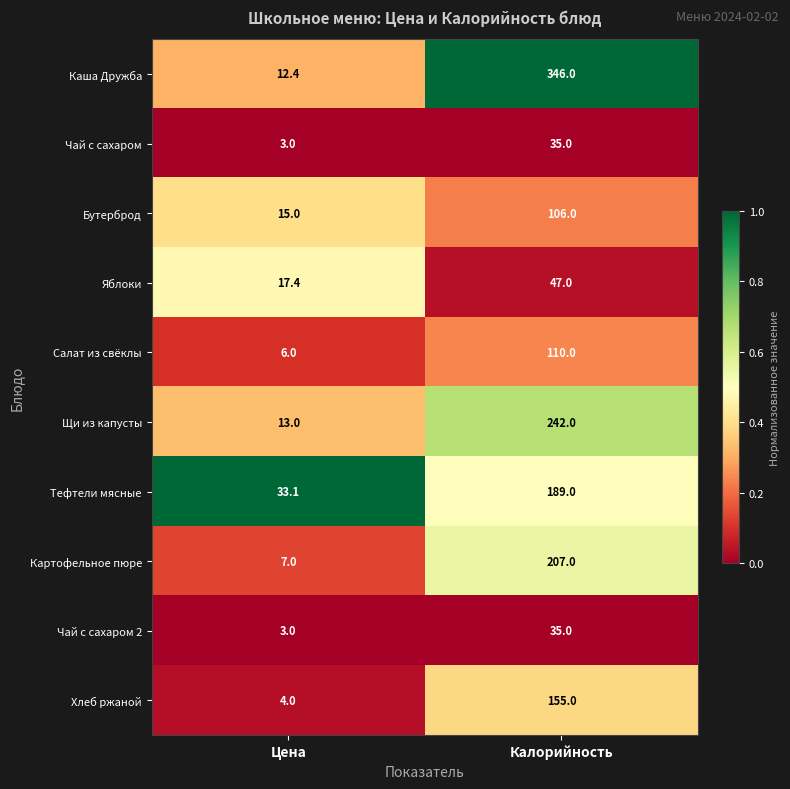

Reading right to left, transcribe all the data shown in this chart.

Каша Дружба: 346.0	12.4
Чай с сахаром: 35.0	3.0
Бутерброд: 106.0	15.0
Яблоки: 47.0	17.4
Салат из свёклы: 110.0	6.0
Щи из капусты: 242.0	13.0
Тефтели мясные: 189.0	33.1
Картофельное пюре: 207.0	7.0
Чай с сахаром 2: 35.0	3.0
Хлеб ржаной: 155.0	4.0